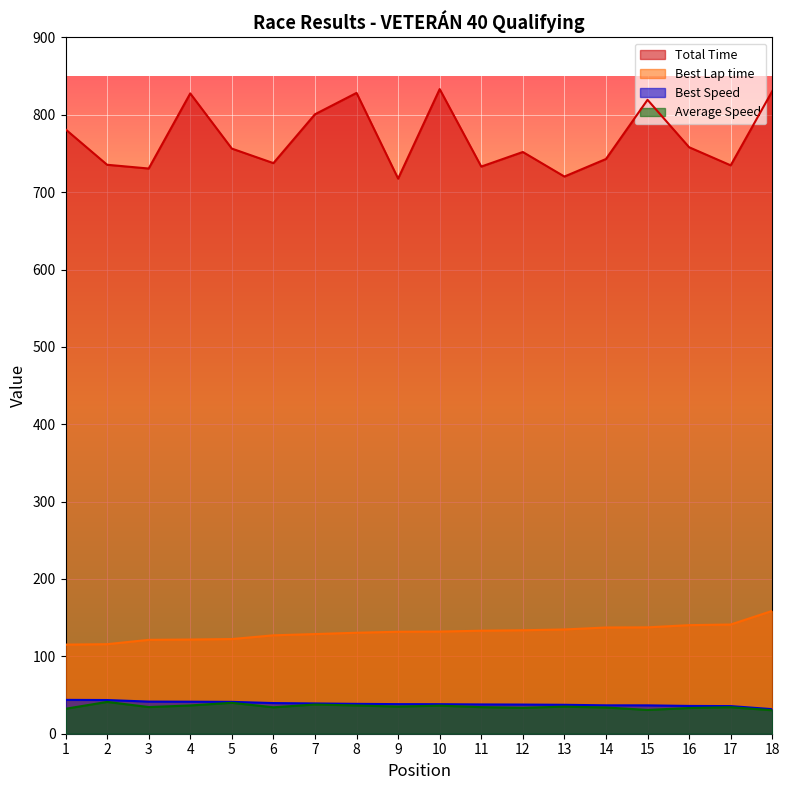

Reading left to right, list all the values displayed in this chart.

Total Time: 1=781.2	2=735.4	3=730.5	4=827.6	5=756.3	6=737.5	7=800.7	8=828.3	9=717.5	10=833.2	11=733.1	12=751.9	13=720.2	14=742.8	15=819.3	16=758.0	17=734.7	18=830.6
Best Lap time: 1=115.2	2=115.7	3=121.3	4=121.7	5=122.4	6=127.2	7=128.8	8=130.5	9=131.8	10=132.0	11=133.2	12=133.7	13=134.8	14=137.3	15=137.5	16=140.3	17=141.1	18=158.8
Best Speed: 1=43.8	2=43.6	3=41.5	4=41.4	5=41.2	6=39.6	7=39.1	8=38.6	9=38.2	10=38.2	11=37.8	12=37.7	13=37.4	14=36.7	15=36.7	16=35.9	17=35.7	18=31.7
Average Speed: 1=32.3	2=41.1	3=34.5	4=36.5	5=40.0	6=34.2	7=37.8	8=36.5	9=35.1	10=36.3	11=34.4	12=33.5	13=35.0	14=33.9	15=30.8	16=33.2	17=34.3	18=30.3